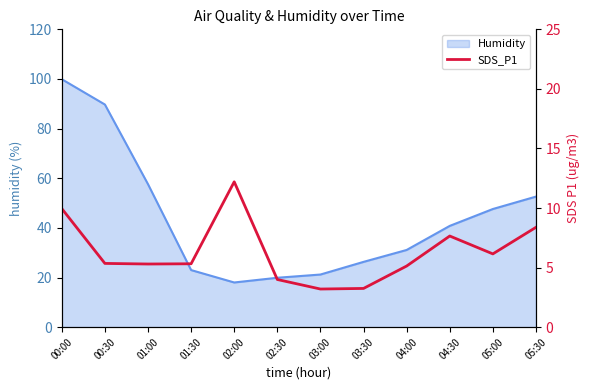

True or false: the data shows 7.7 at 04:30.

True